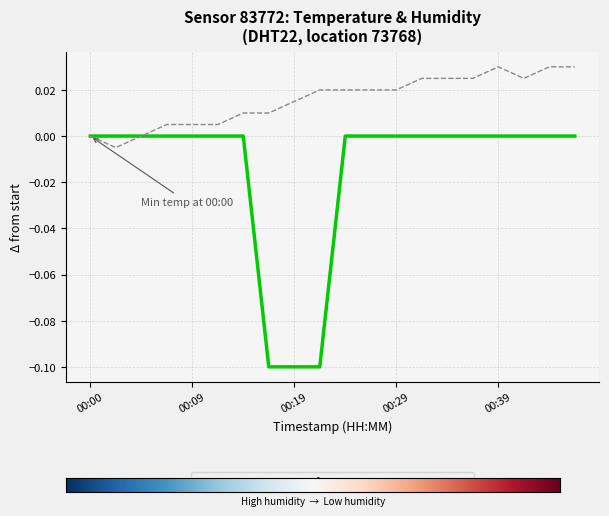

Which series has the largest range (max minus min)?

Temperature profile